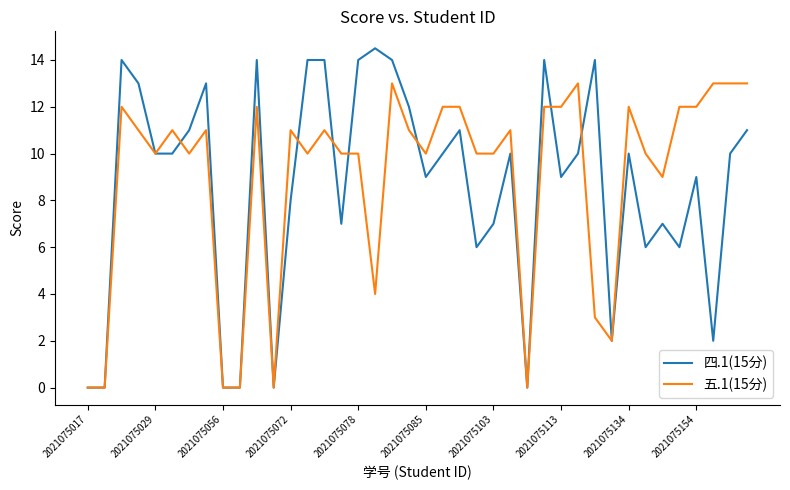

What is the greatest value displayed?

14.5